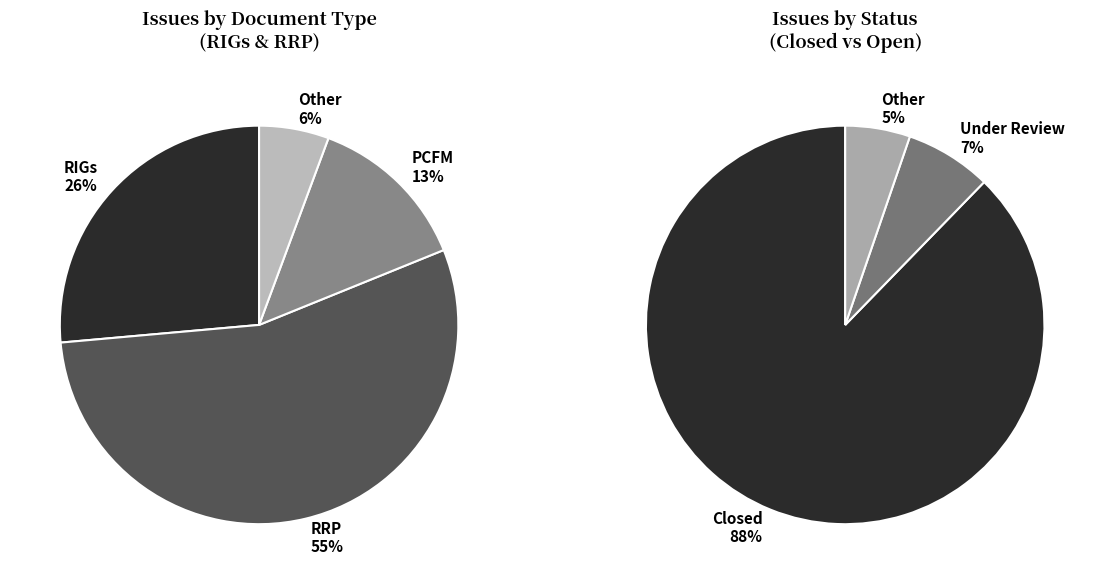

To the nearest percent, what portion does Other represent?

6%